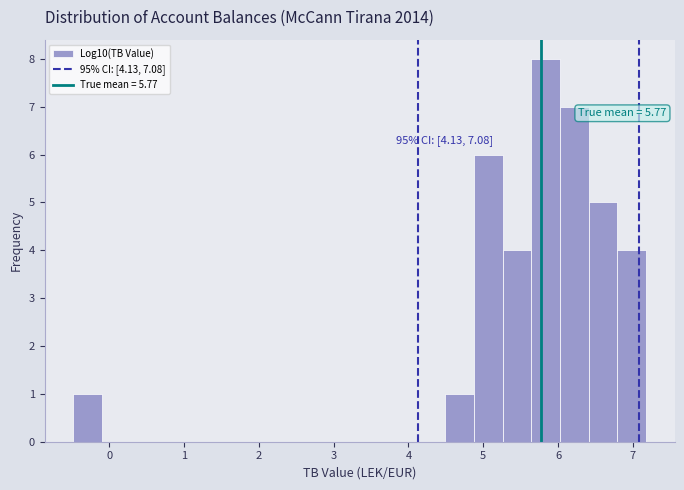

Around what value on the x-axis is the tallest bar? Give the approximate position of its centre, as read against the axis.

5.8